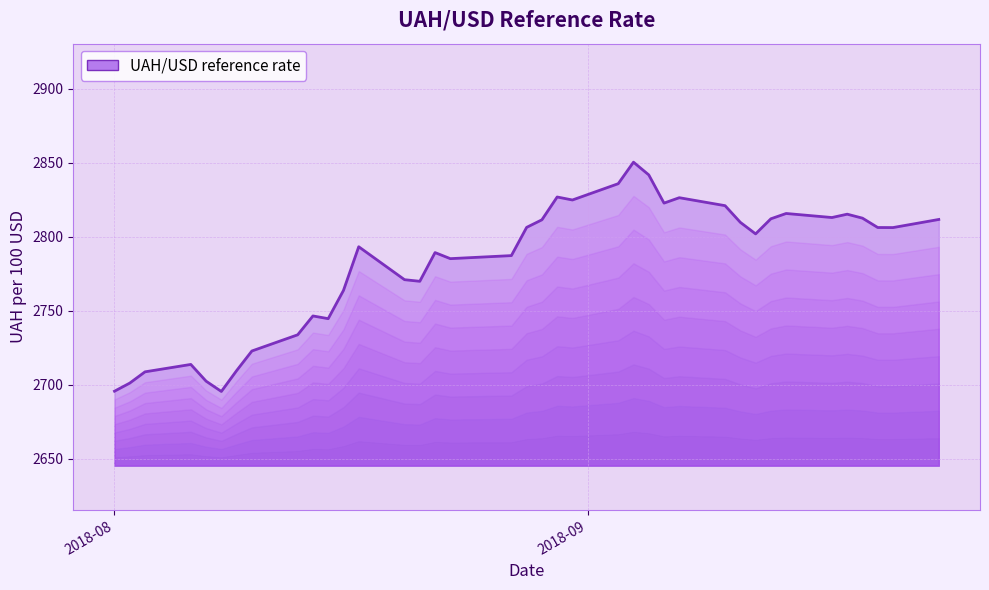

What is the difference between the maximum and minimum values?

154.8